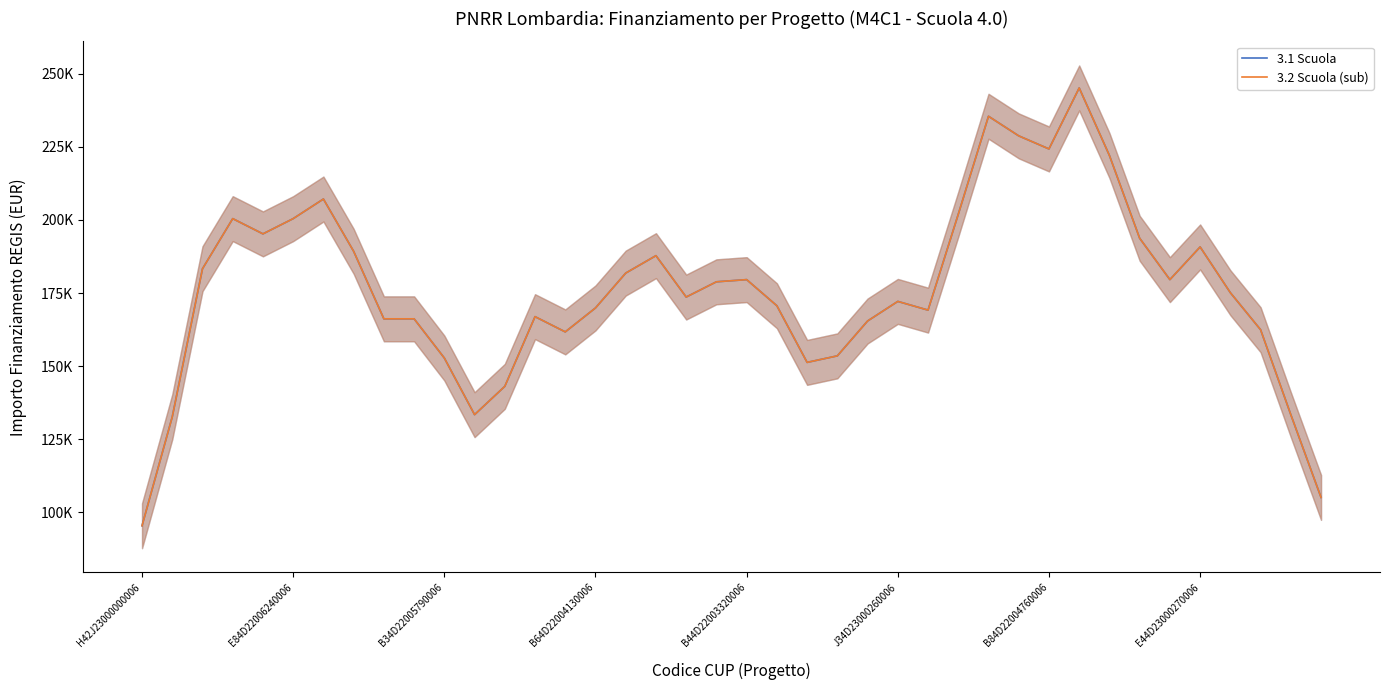

How many interior local peaks does the 3.1 Scuola series have?

9